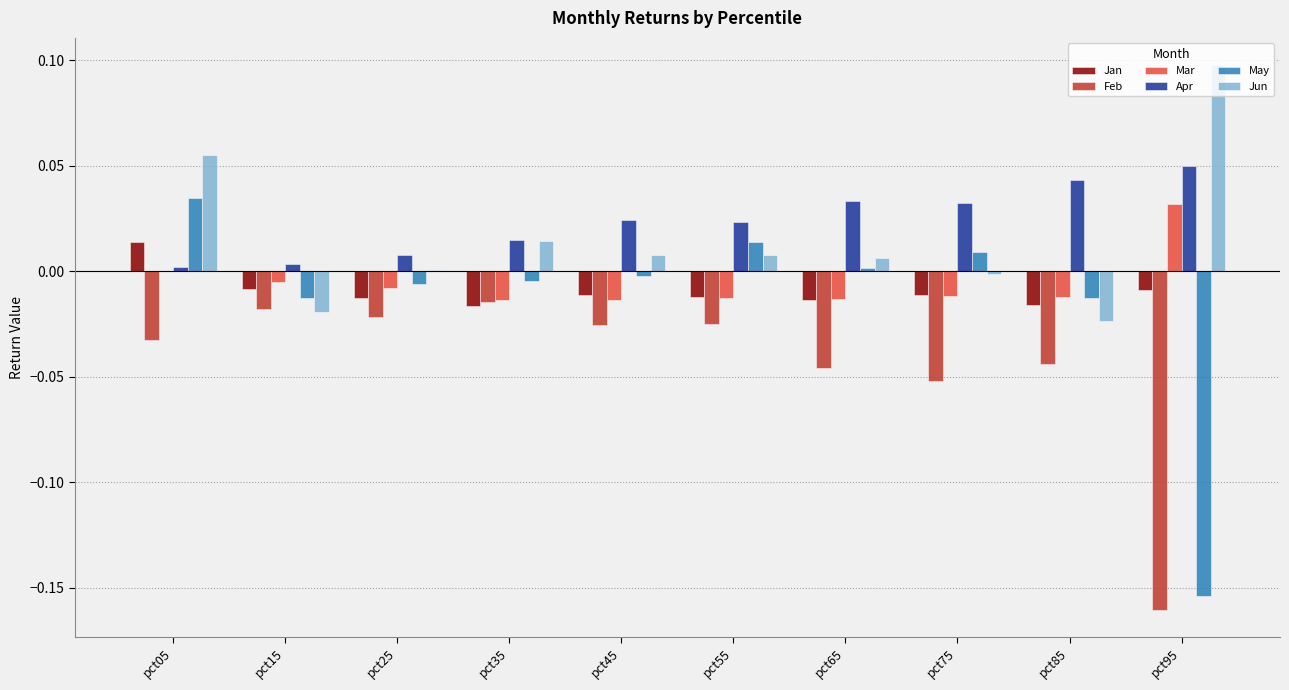

What is the sum of all Feb values?

-0.4